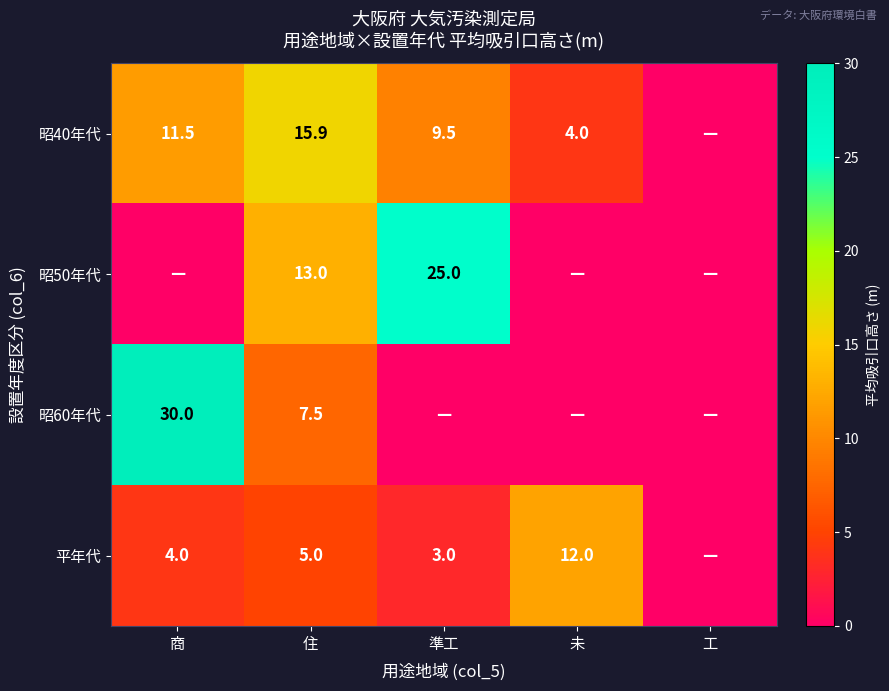

At how many categories does at least one series exceed 17?

2